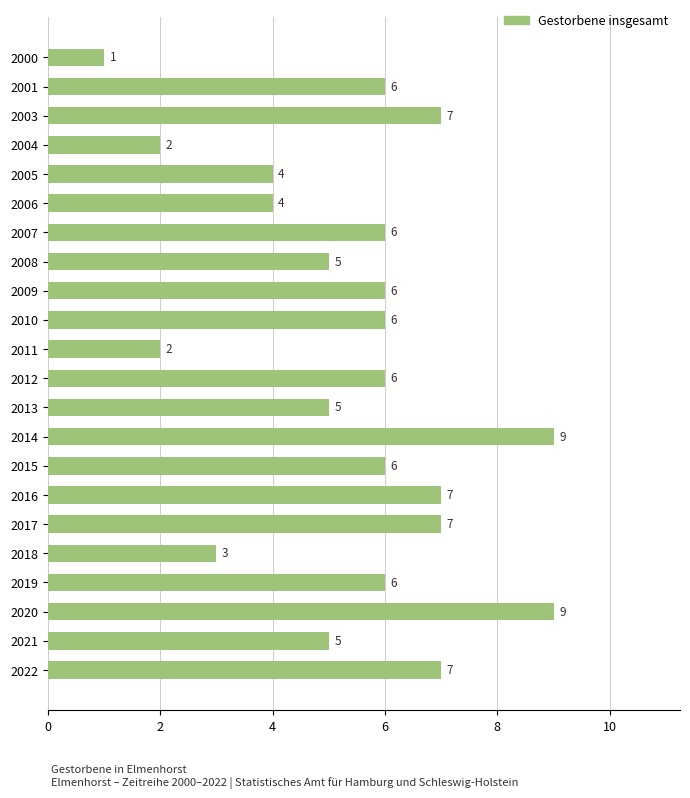

What is the average value?

5